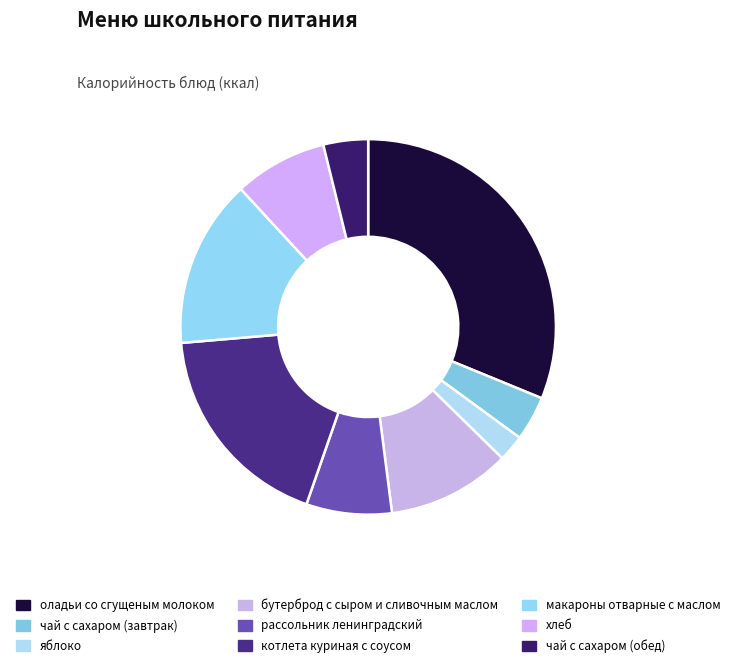

Does чай с сахаром (завтрак) represent more than half of the total?

No